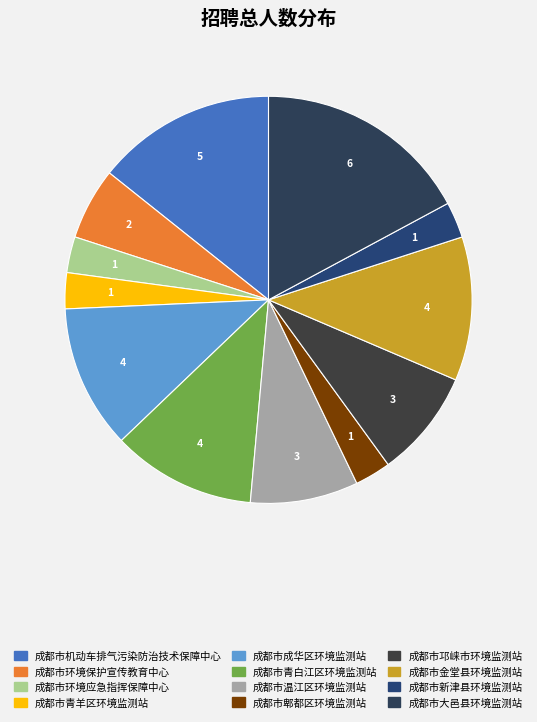

How many slices are in this pie chart?

12